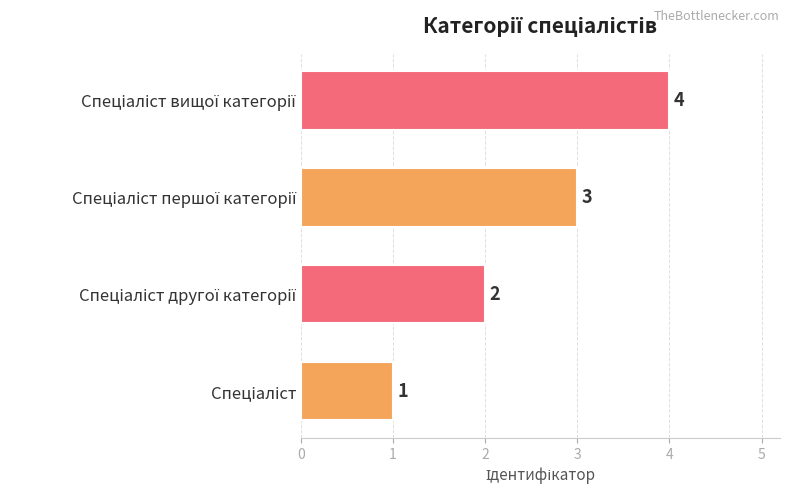

How many values are between 2 and 4?

3